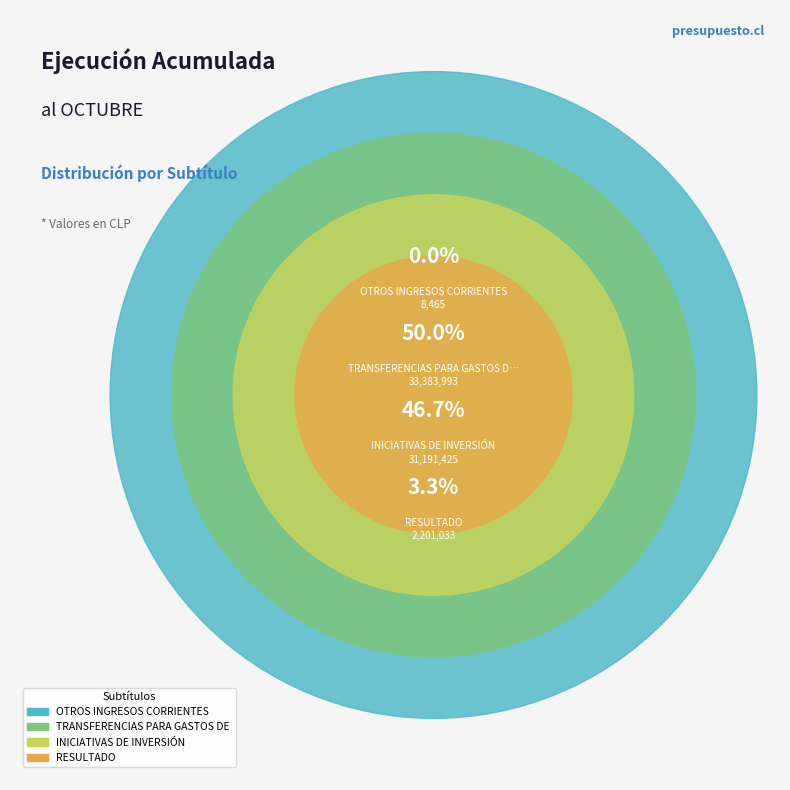

What percentage is NOT represented by RESULTADO?

96.7%